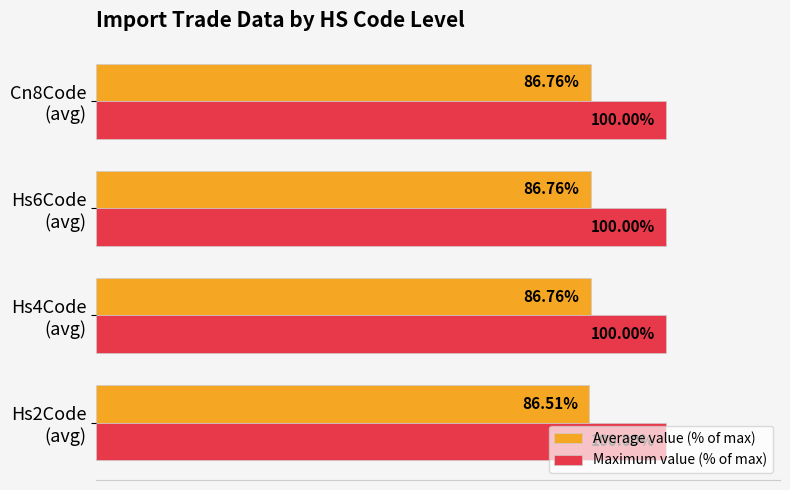

Rank the series by their average value, from highest to lowest.

Maximum value (% of max), Average value (% of max)